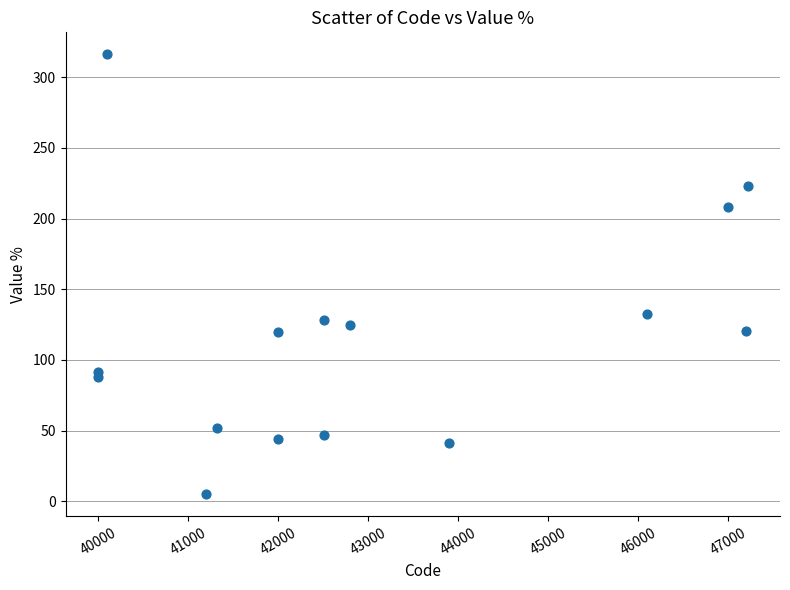

What Y value in the scatter plot is closest to 160?

132.2